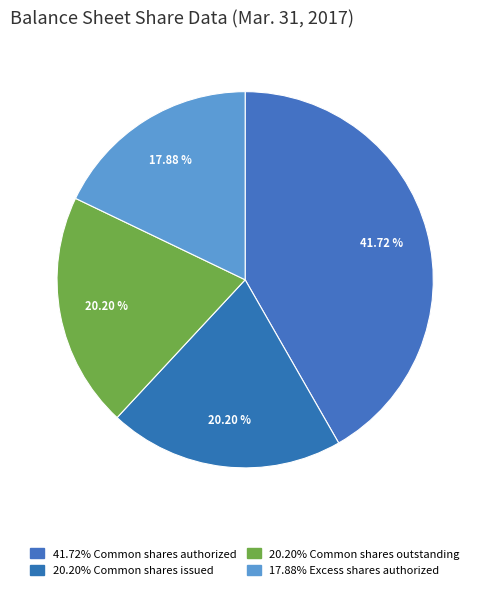

How many slices are in this pie chart?

4